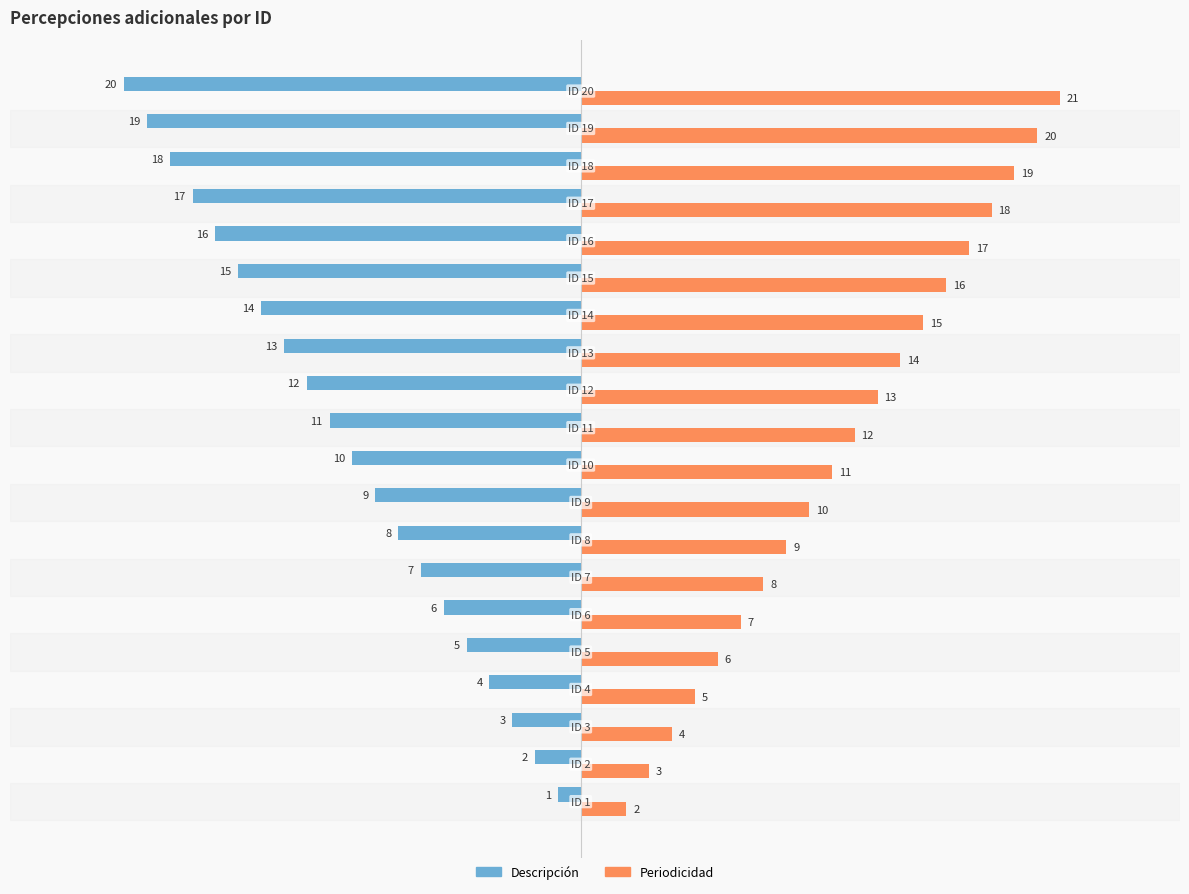

What is the average value of the Periodicidad series?

12